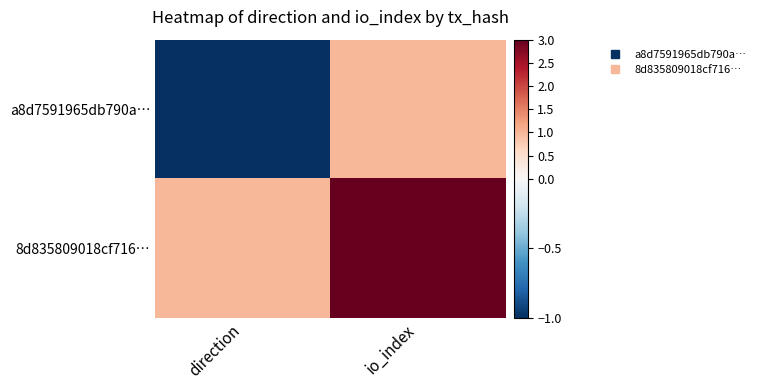

At which category is the sum across all series the highest?

io_index